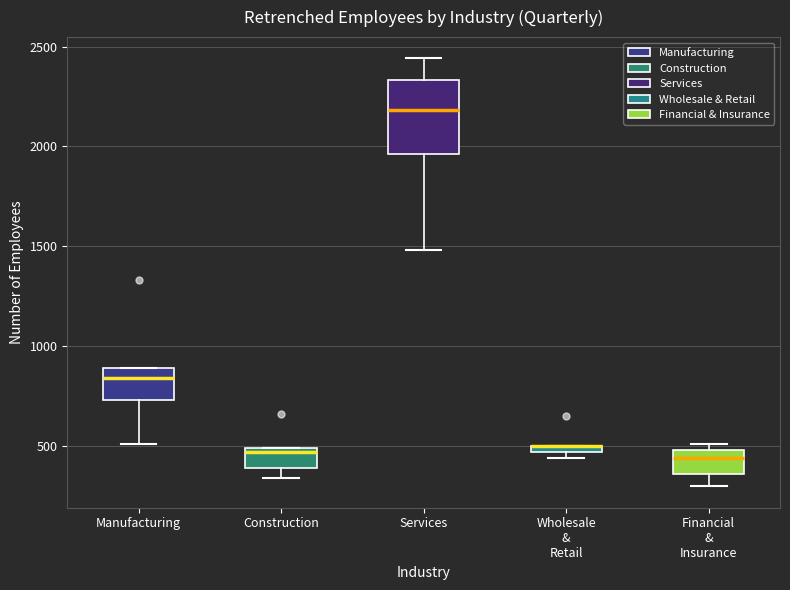

Which box is the tallest, from its lower edge to its upper edge?

Services